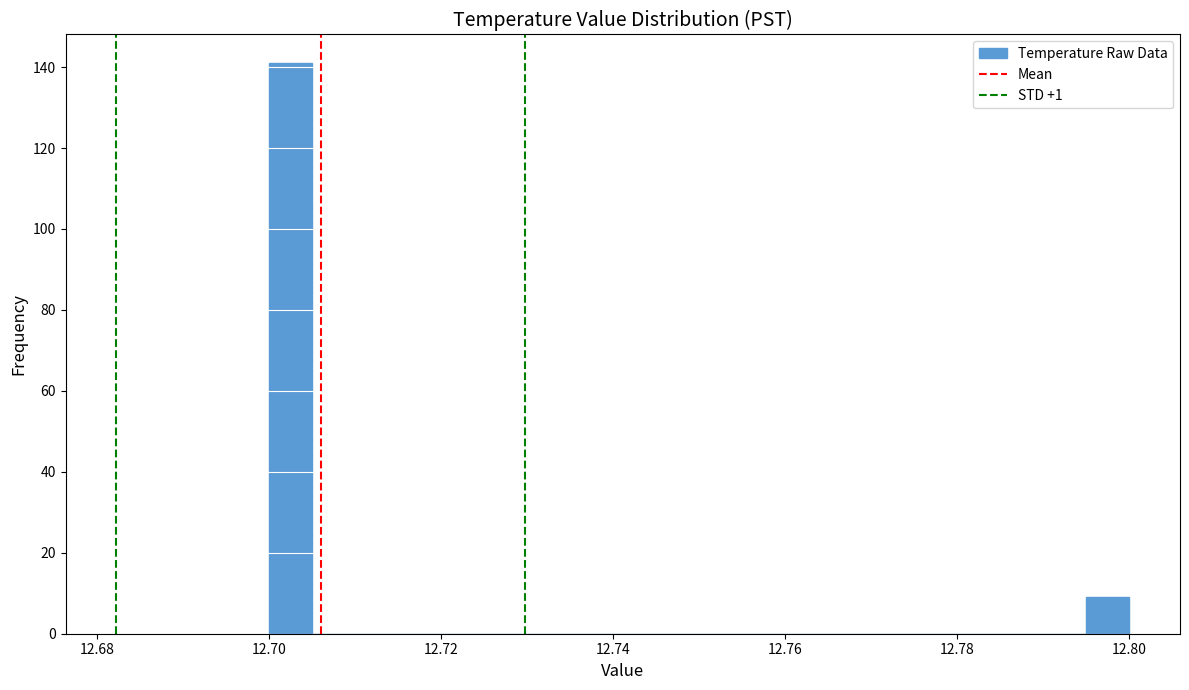

Around what value on the x-axis is the tallest bar? Give the approximate position of its centre, as read against the axis.

12.702